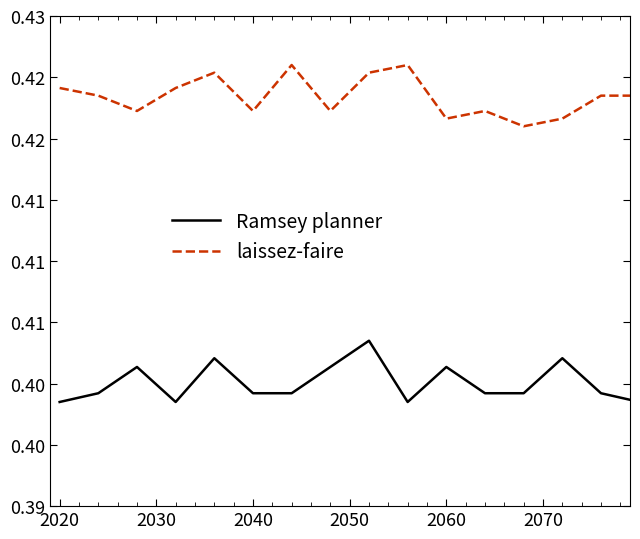

What are all the series names shown in the legend?

Ramsey planner, laissez-faire